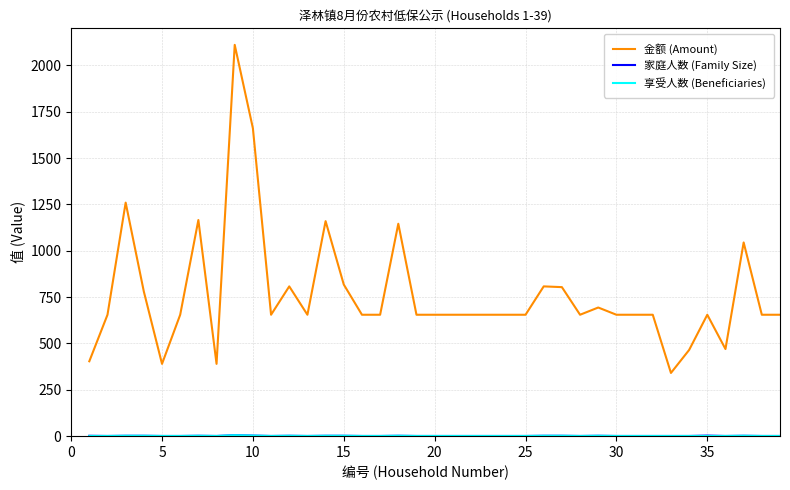

What is the greatest value displayed?

2111